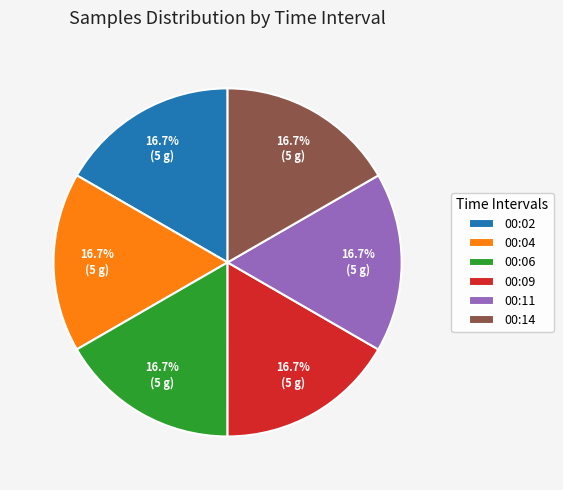

Does 00:06 represent more than half of the total?

No